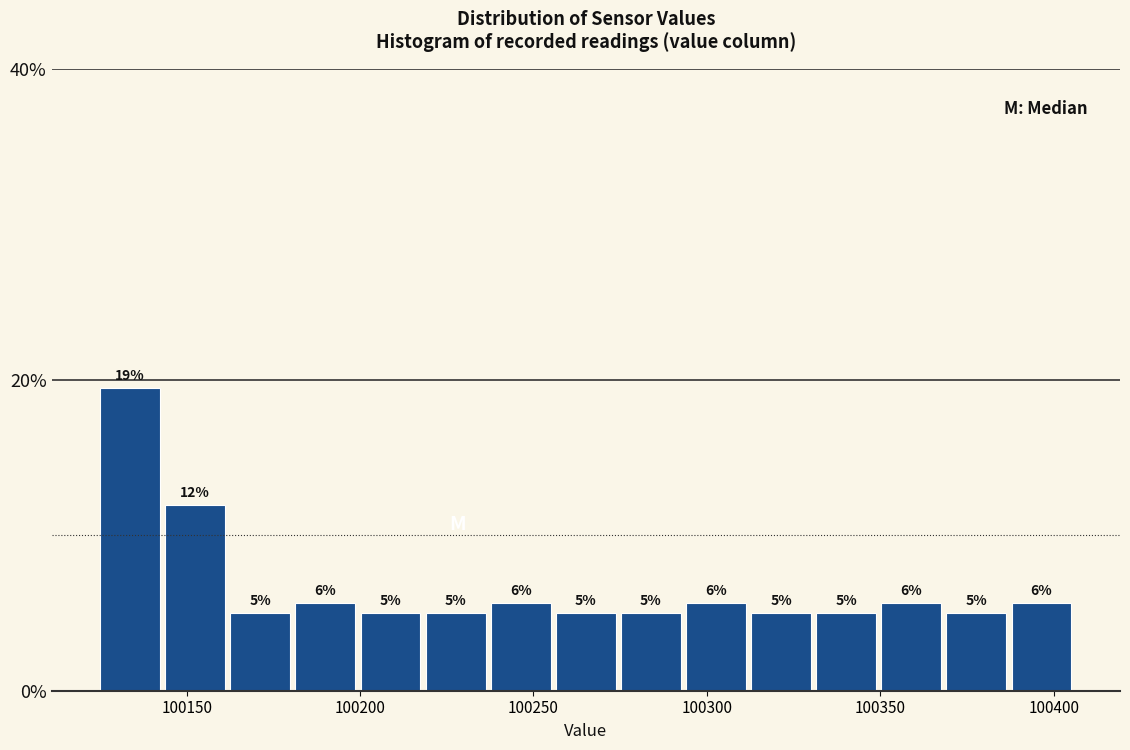

Around what value on the x-axis is the tallest bar? Give the approximate position of its centre, as read against the axis.

100135